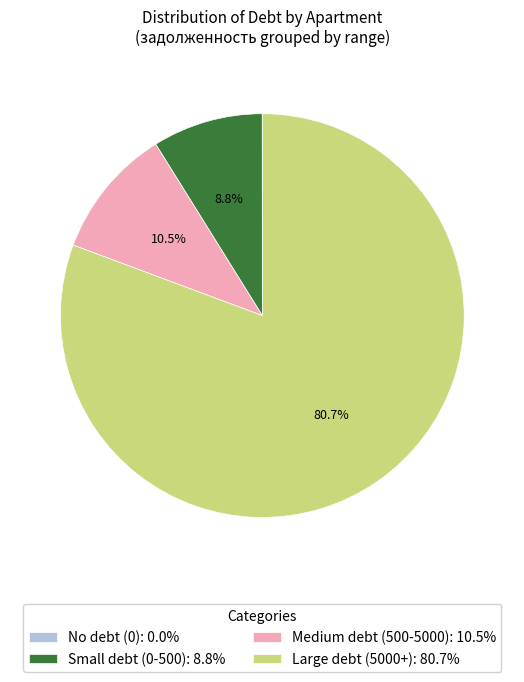

To the nearest percent, what is the average slice percentage?

25%